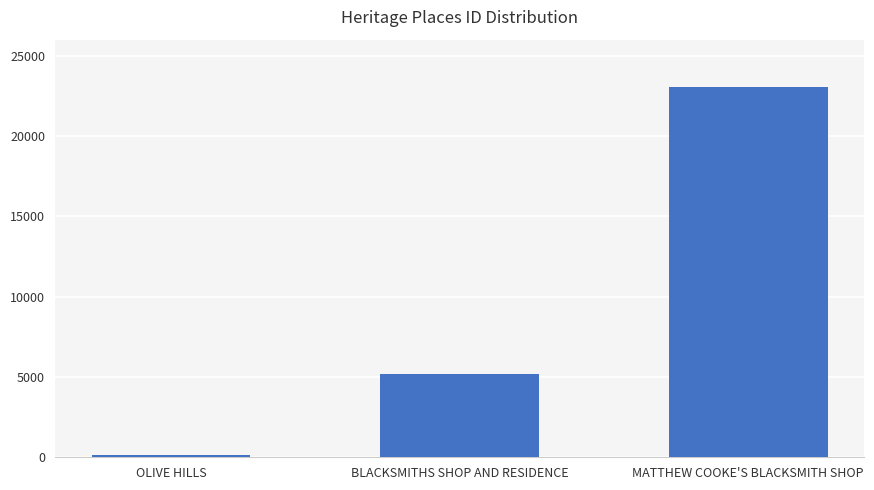

True or false: the data shows 5209 at BLACKSMITHS SHOP AND RESIDENCE.

True